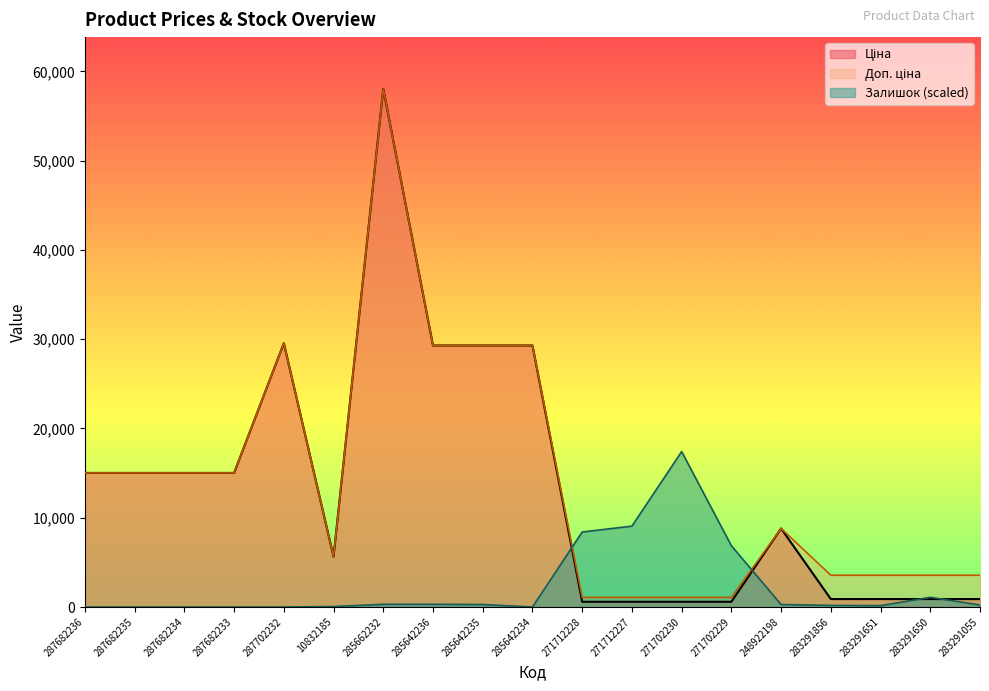

Which has a higher value, 285662232 or 271712227?

285662232